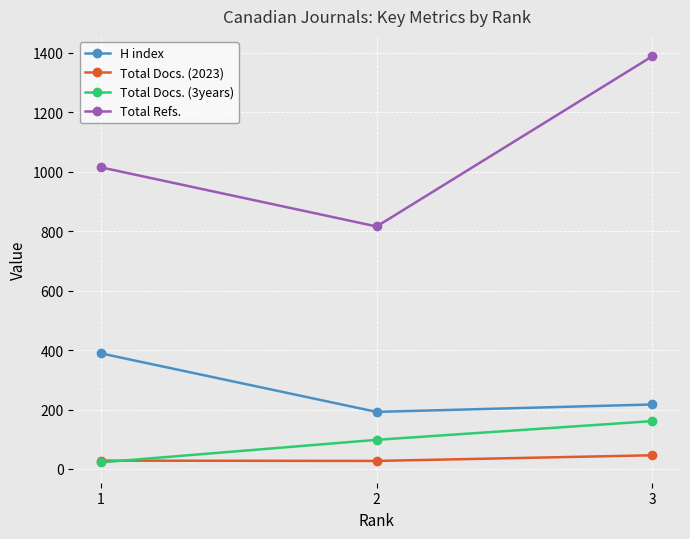

What is the value of the H index point at the 2nd from the left?

192